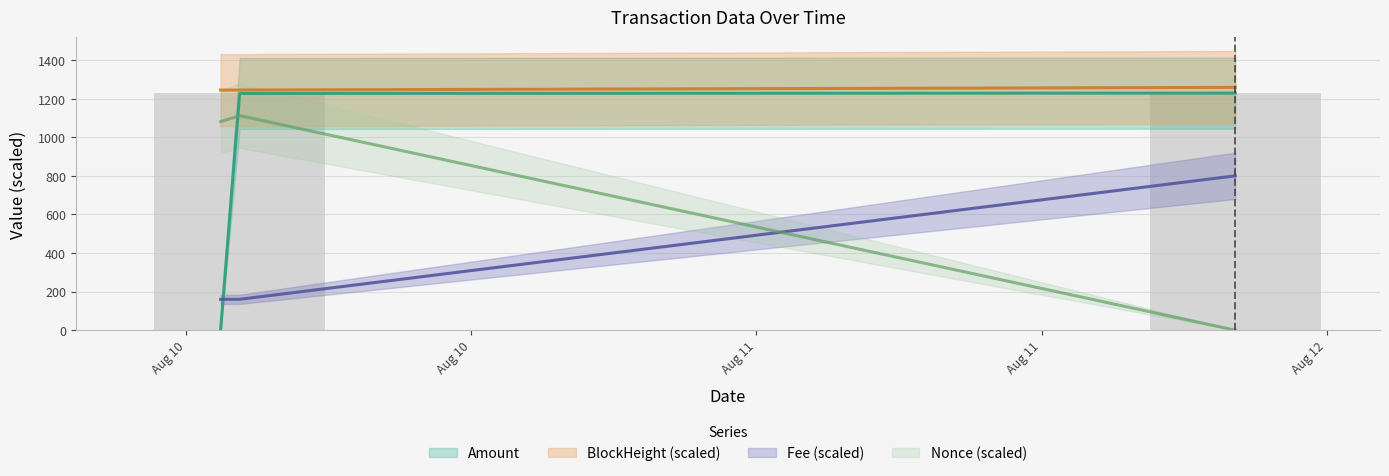

Reading left to right, transcribe all the data shown in this chart.

Amount: 2021-08-10 03:27:00=3.0	2021-08-10 04:15:00=1227.1	2021-08-11 22:09:00=1229.0
BlockHeight: 2021-08-10 03:27:00=1244.7	2021-08-10 04:15:00=1244.9	2021-08-11 22:09:00=1258.7
Fee: 2021-08-10 03:27:00=160.0	2021-08-10 04:15:00=160.0	2021-08-11 22:09:00=800.0
Nonce: 2021-08-10 03:27:00=1081.0	2021-08-10 04:15:00=1112.0	2021-08-11 22:09:00=0.0